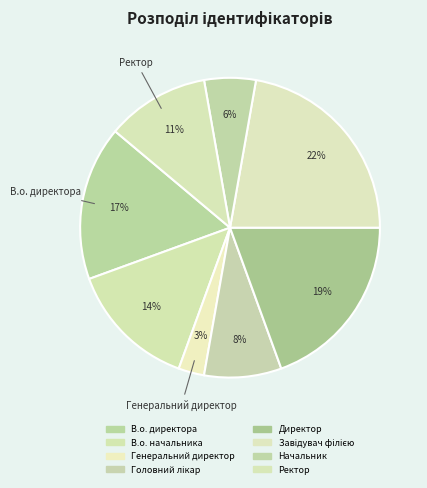

Is the sum of Начальник and В.о. директора greater than half?

No